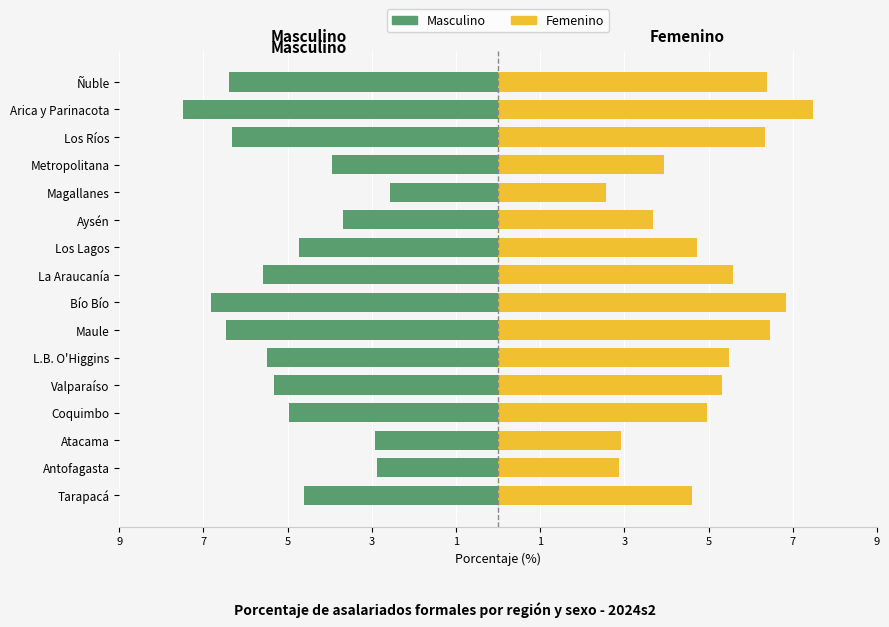

How many data points in Masculino are above -4?

5